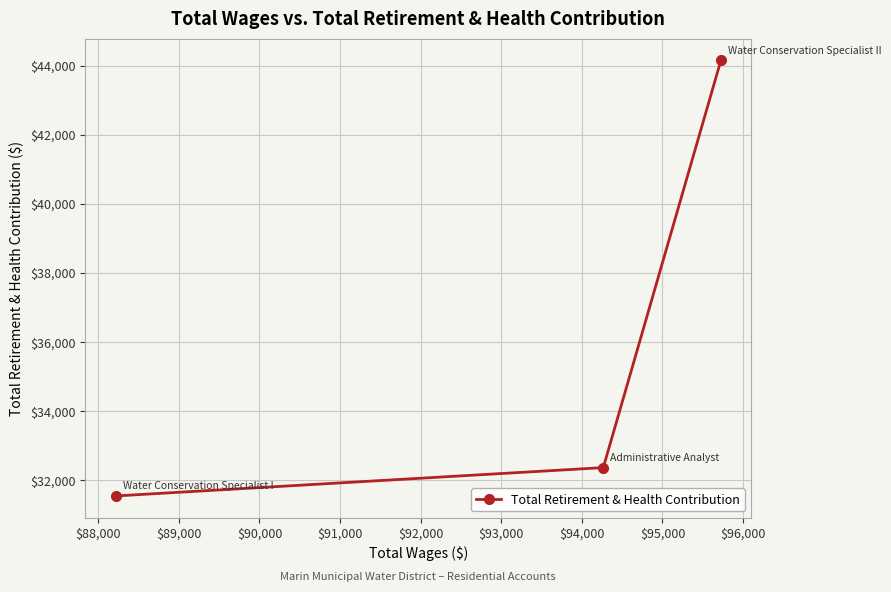

What is the value of the 2nd point from the left?

32361